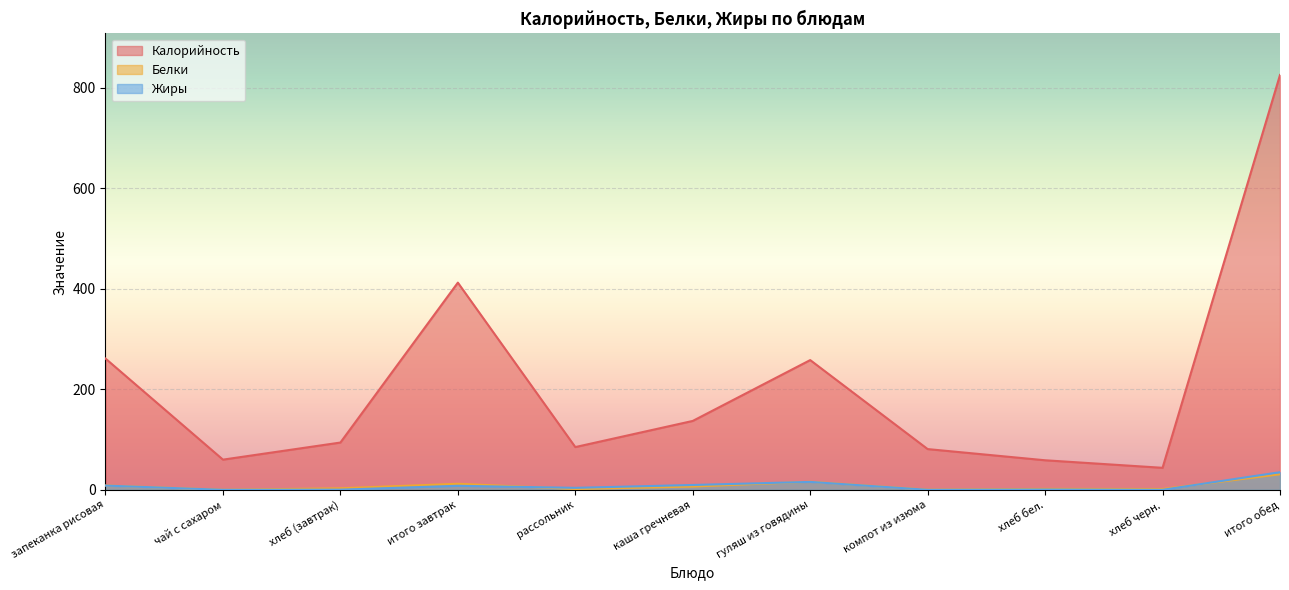

Which has a higher value, гуляш из говядины or рассольник?

гуляш из говядины